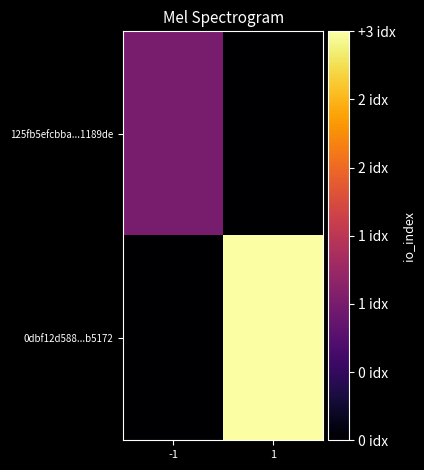

Reading left to right, transcribe all the data shown in this chart.

125fb5efcbba...1189de: -1=1	1=0
0dbf12d588...b5172: -1=0	1=3